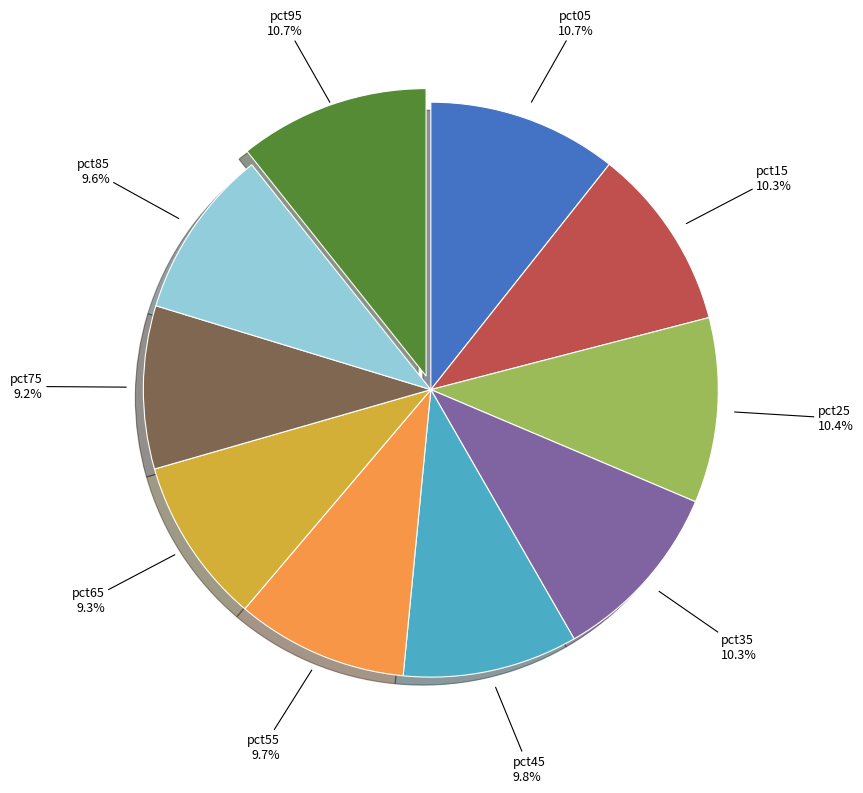

Is the sum of pct45 and pct95 greater than half?

No